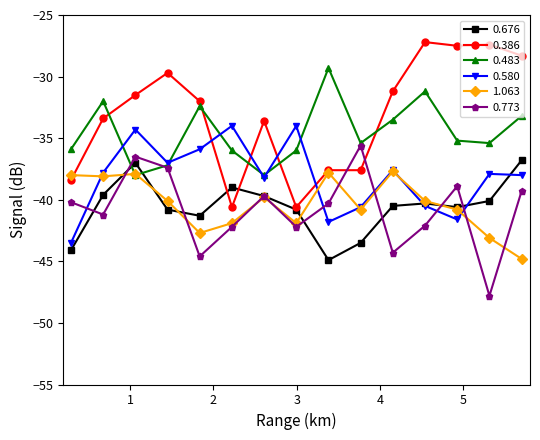

True or false: 0.773 has more than 1 interior local peaks.

True